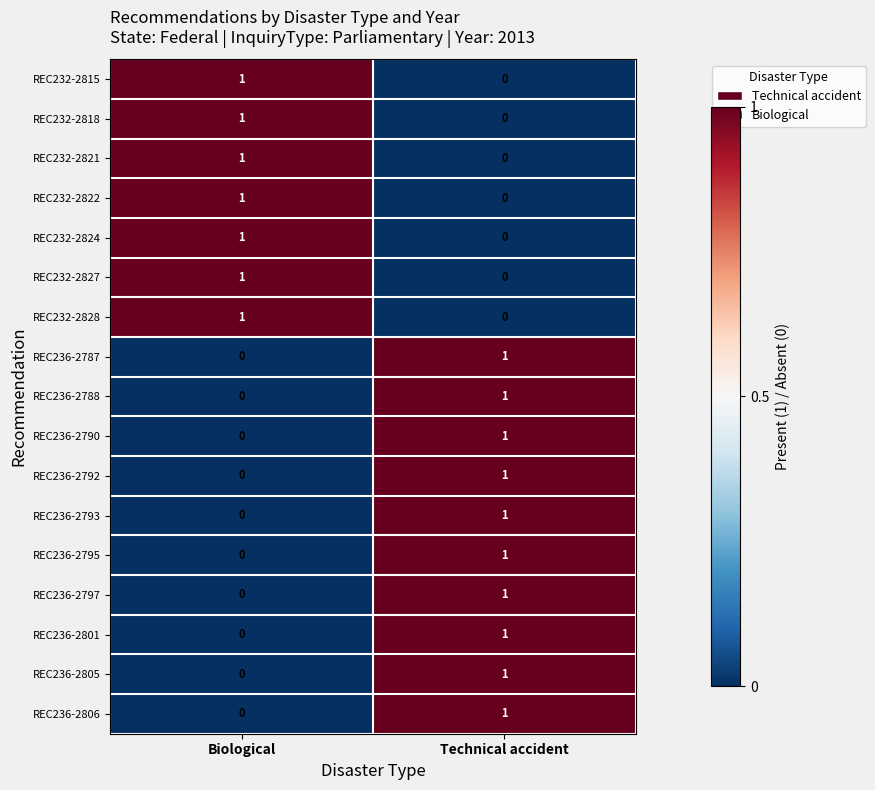

How many categories are shown in the chart?

2